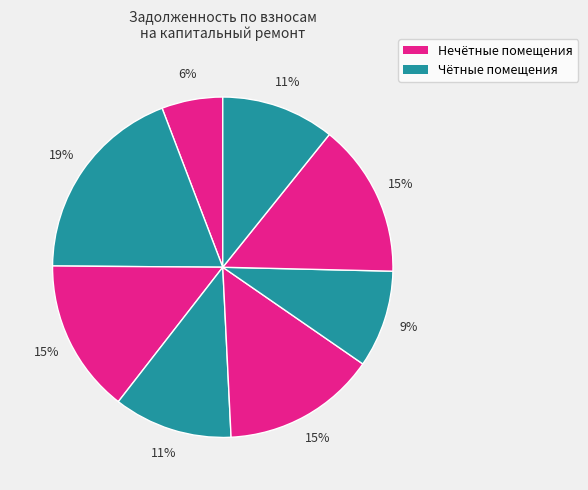

Count the number of slices in the pie.

8